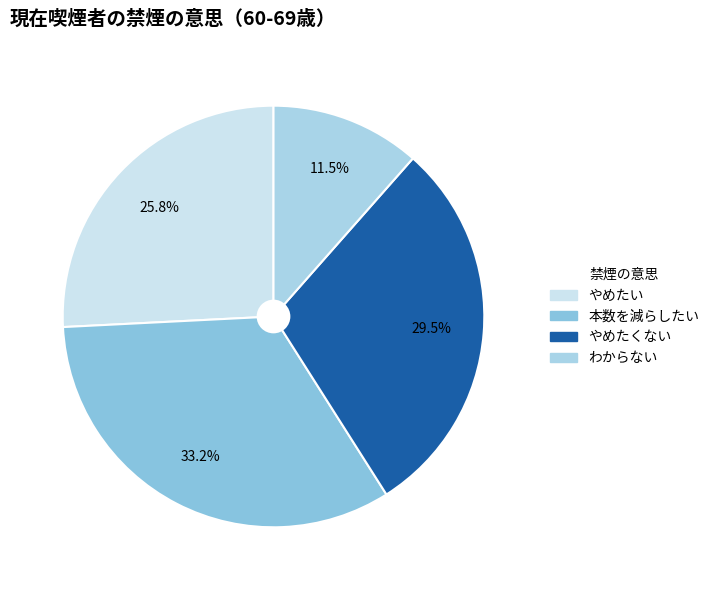

Between やめたくない and わからない, which is larger?

やめたくない